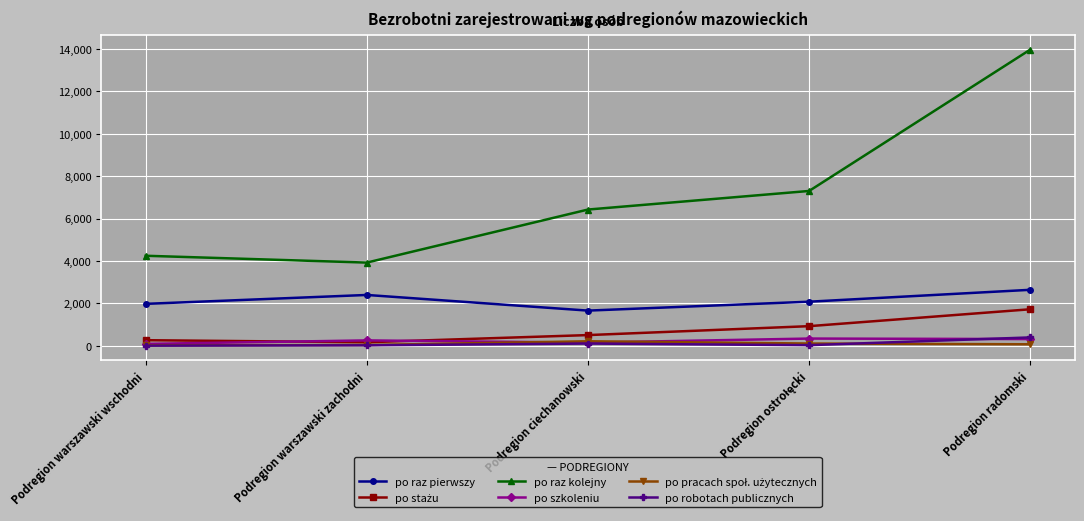

How many interior local valleys does the po raz kolejny series have?

1